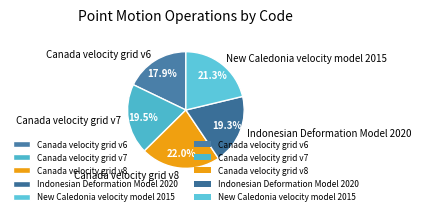

Combined, what portion of the pie is New Caledonia velocity model 2015 and Canada velocity grid v7?

40.8%